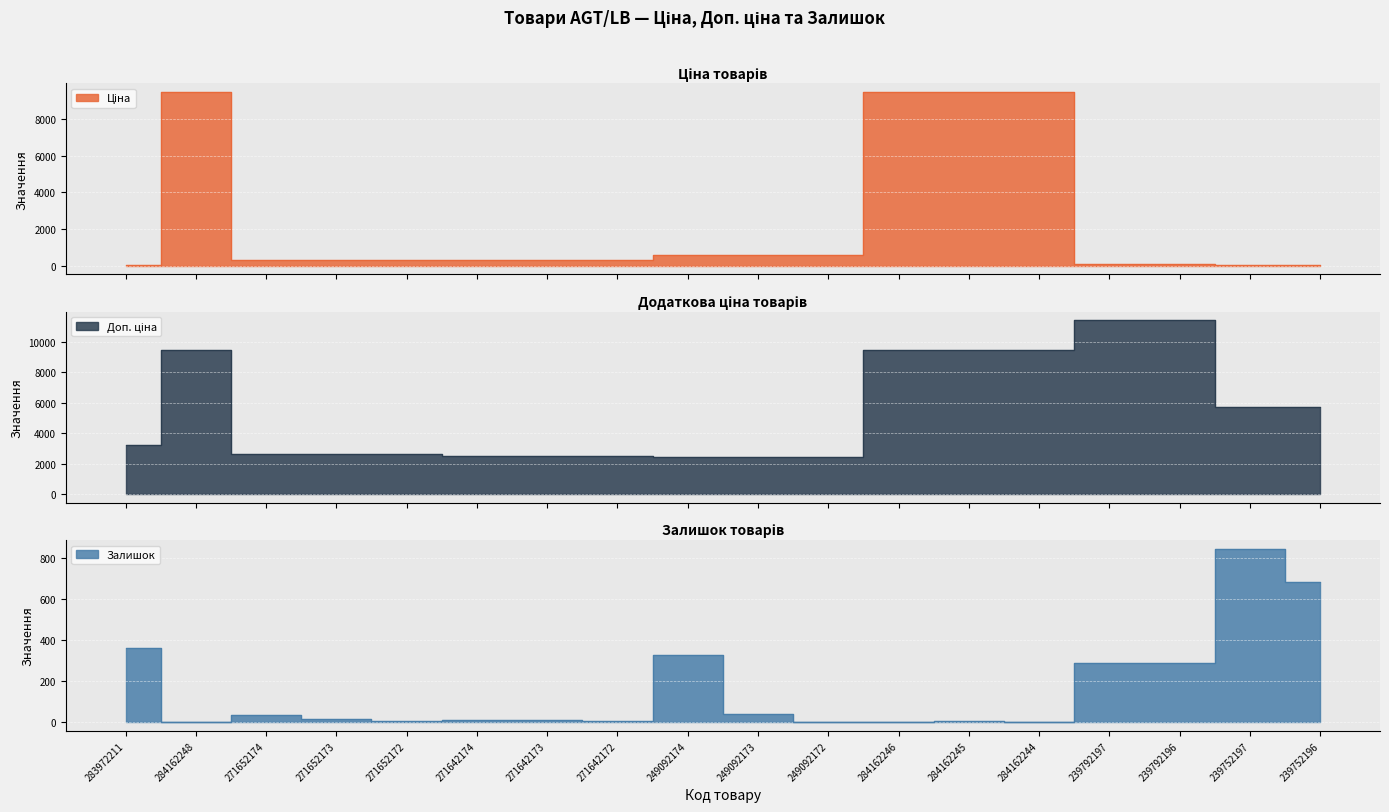

At which label does Ціна reach its peak?

284162248